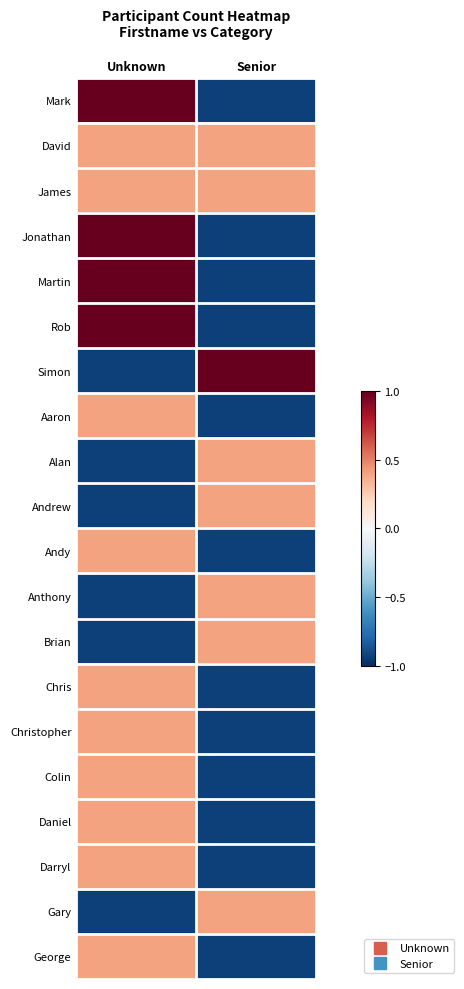

What is the difference between the highest and lowest values at Unknown?

1.9